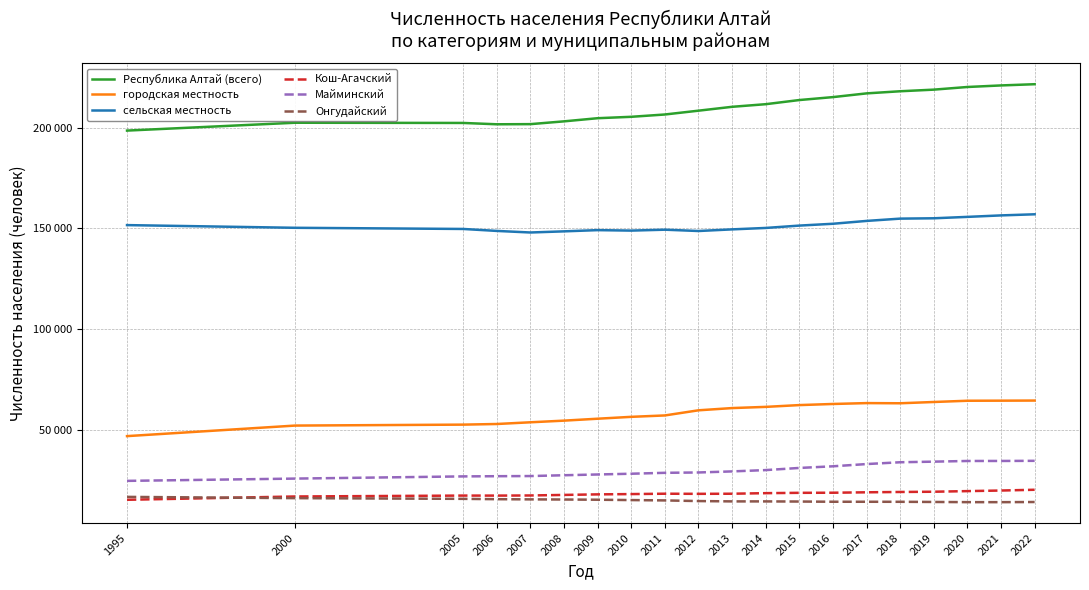

Reading right to left, extract all data points from this chart.

Республика Алтай (всего): 221559	220954	220181	218866	218063	217007	215161	213703	211645	210344	208425	206530	205386	204687	203128	201744	201674	202333	202441	198542
городская местность: 64558	64504	64464	63845	63214	63295	62861	62309	61420	60828	59720	57170	56479	55546	54592	53774	52924	52612	52142	46907
сельская местность: 157001	156450	155717	155021	154849	153712	152300	151394	150225	149516	148705	149360	148907	149141	148536	147970	148750	149721	150299	151635
Кош-Агачский: 20286	19906	19616	19308	19188	19025	18814	18765	18599	18318	18263	18325	18142	17998	17725	17452	17387	17397	16949	15312
Майминский: 34647	34582	34570	34242	33939	33042	31932	31113	30050	29397	28867	28696	28245	27870	27492	27091	27016	26920	25831	24699
Онгудайский: 14206	14131	14142	14234	14312	14328	14339	14442	14505	14513	14678	14998	15169	15343	15446	15518	15610	15776	16126	16750